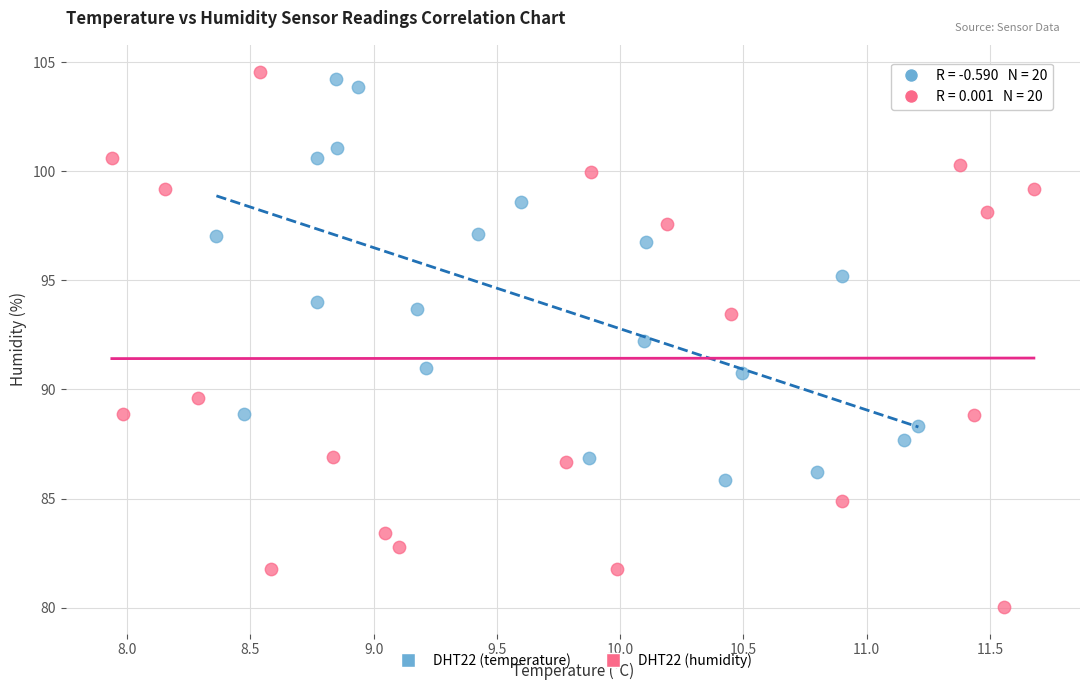

Which series contains the lowest Y value?

DHT22 (humidity)